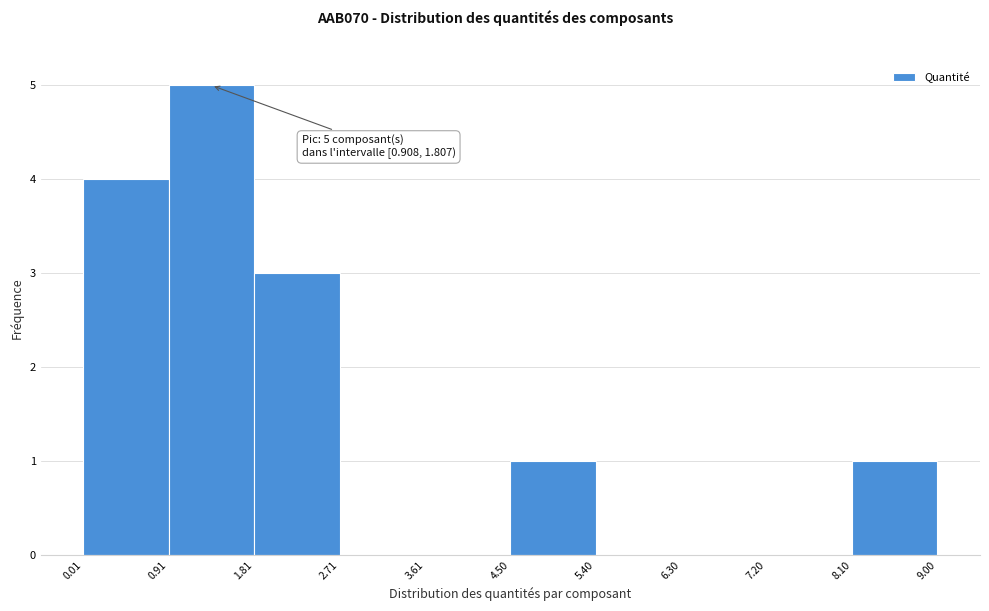

Which range on the x-axis has the tallest bar?

0.91 to 1.81